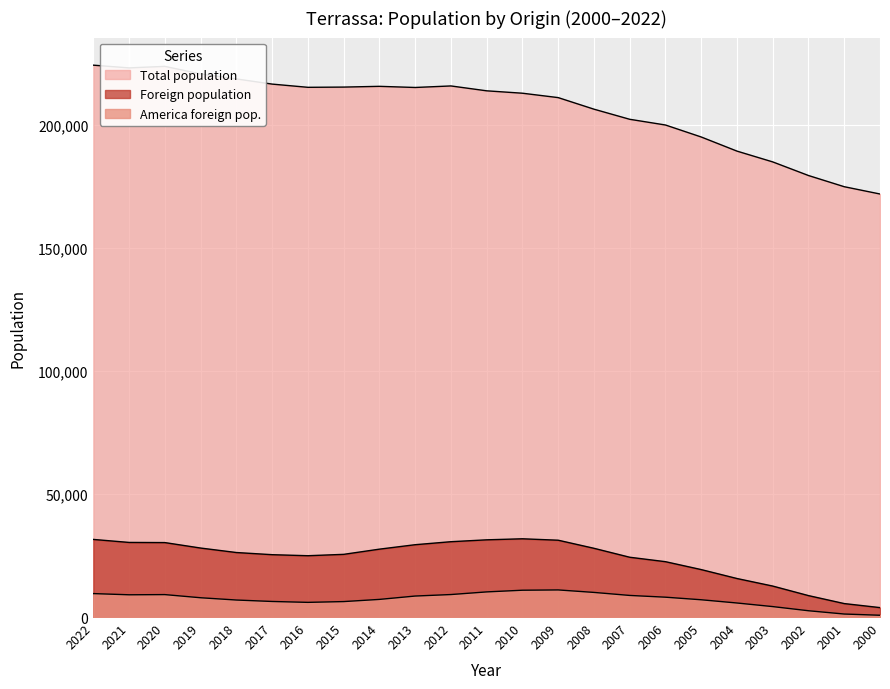

What is the approximate value of America foreign pop. at 2017, to the nearest 100?

6300